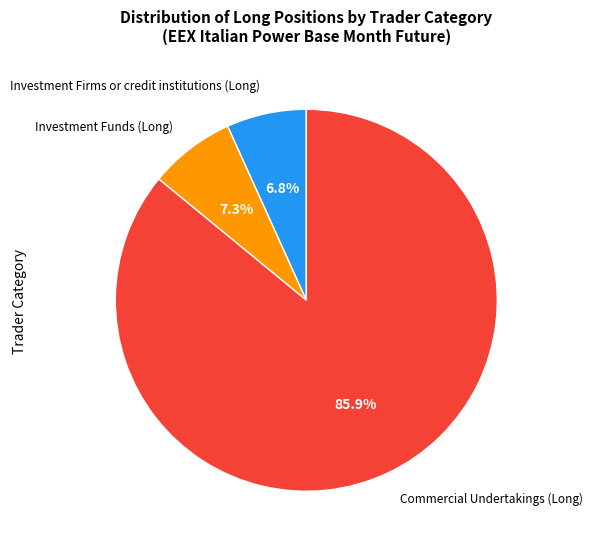

Is there any slice that represents more than half of the pie?

Yes